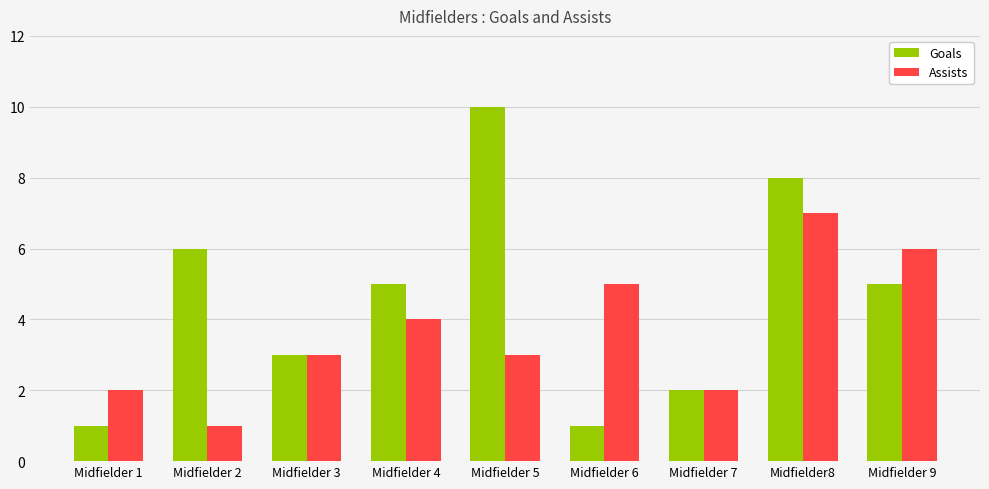

What is the difference between the maximum and minimum values in the Goals series?

9